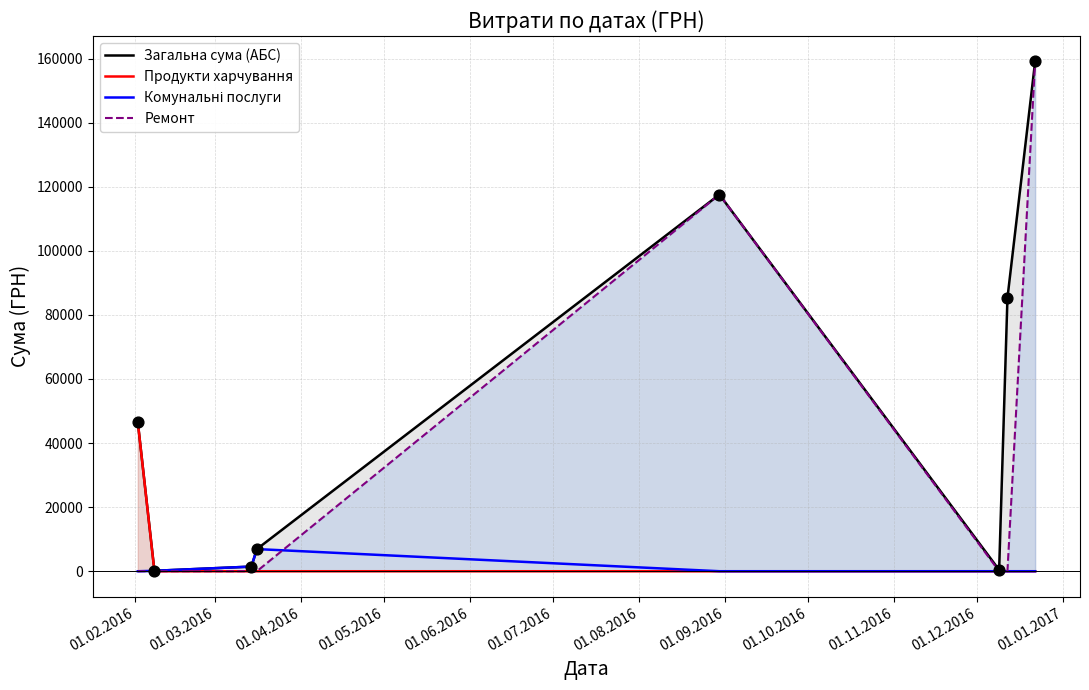

Is the value of Продукти харчування at 01.07.2016 greater than the value of Комунальні послуги at 01.06.2016?

No